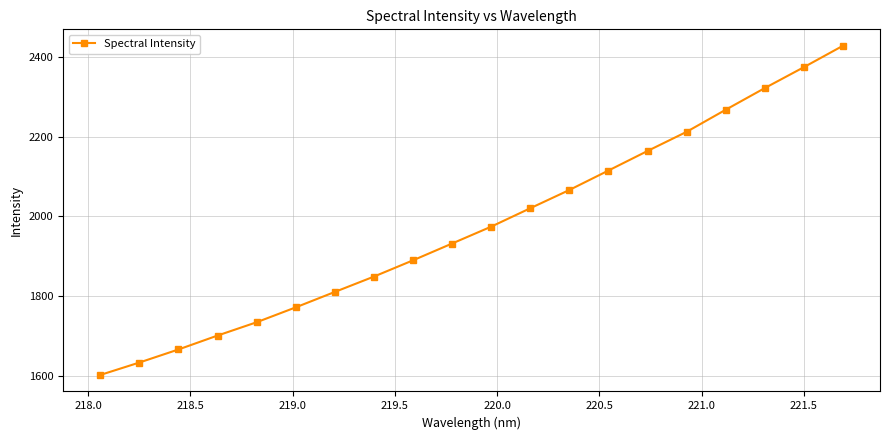

How many series are shown in this chart?

1